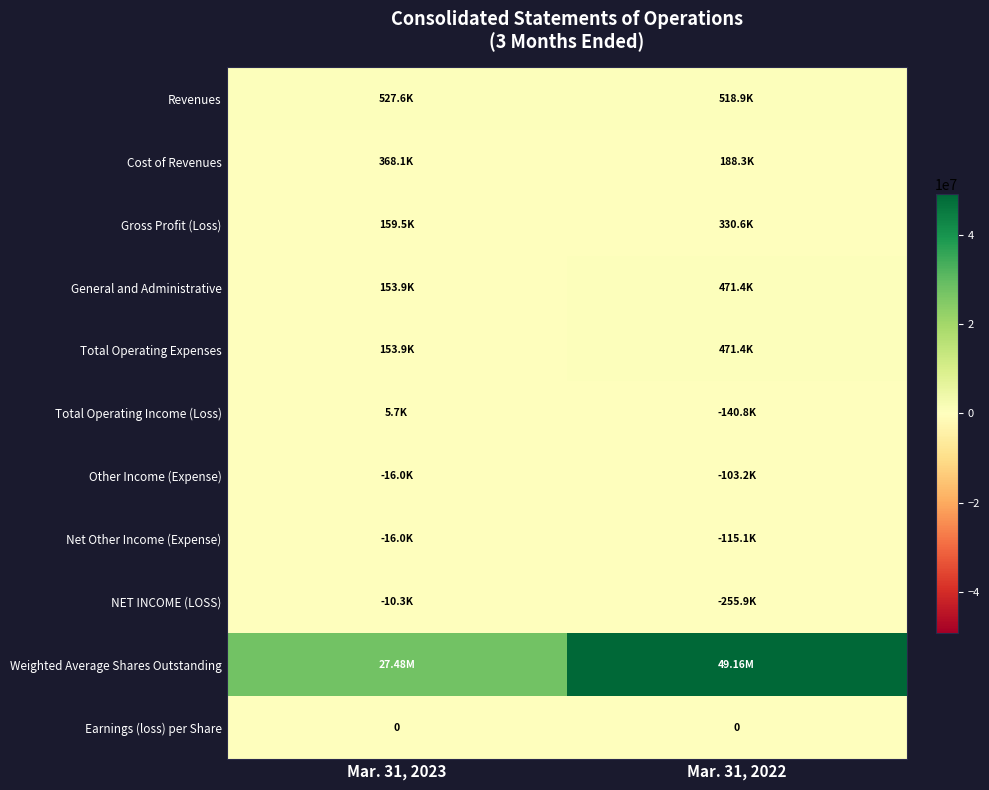

What is the minimum value for Other Income (Expense)?

-103212